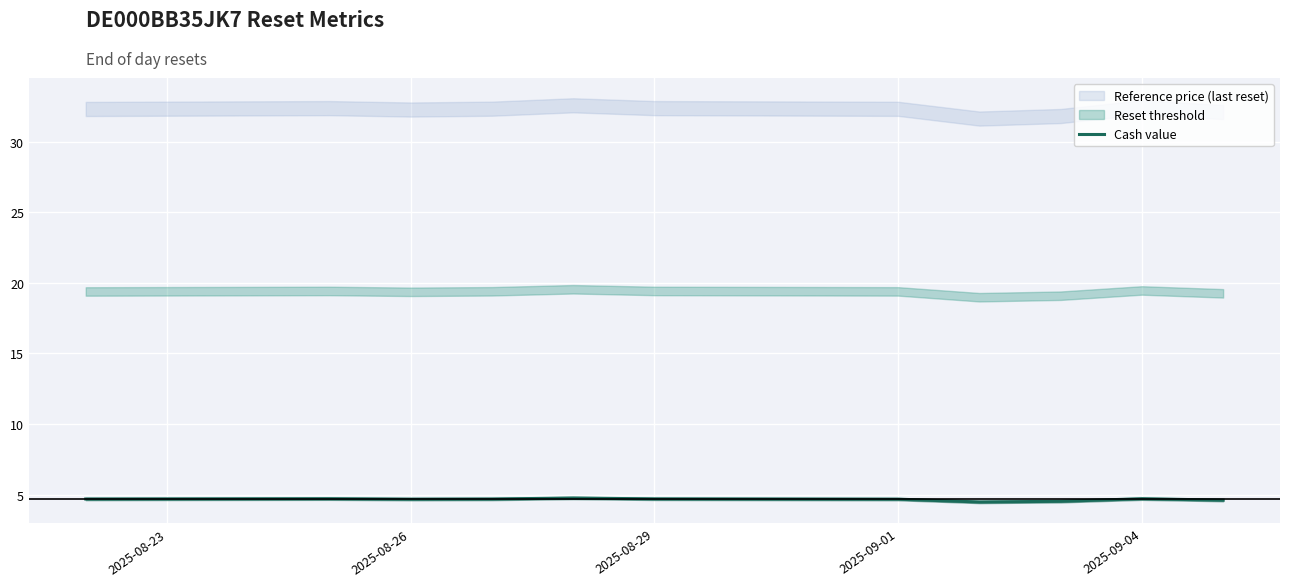

True or false: there are more than 2 points higher than both neighbors.

True